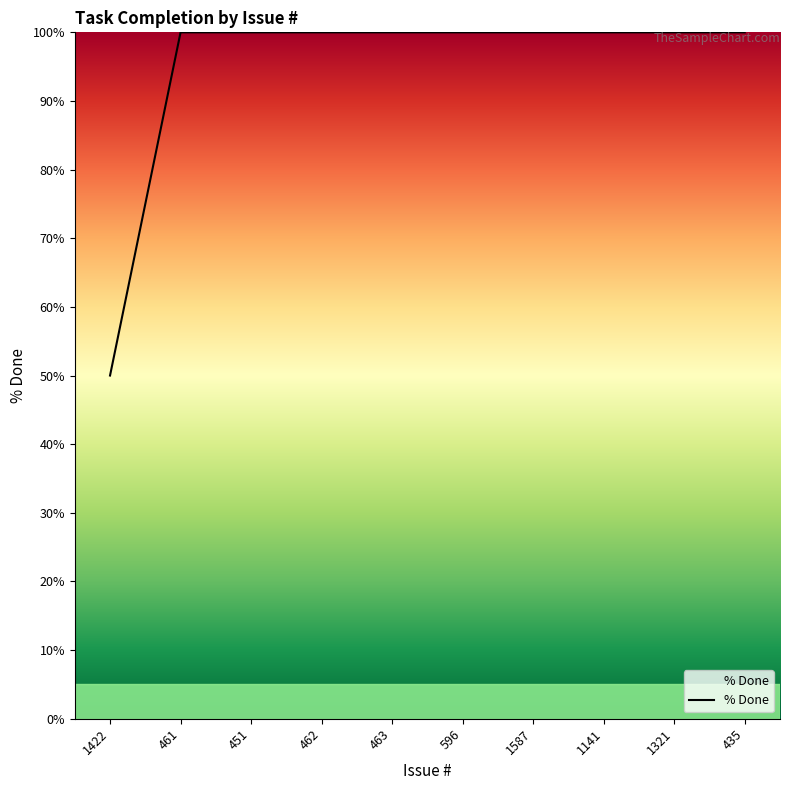

The value at 1422 is 50. True or false?

True